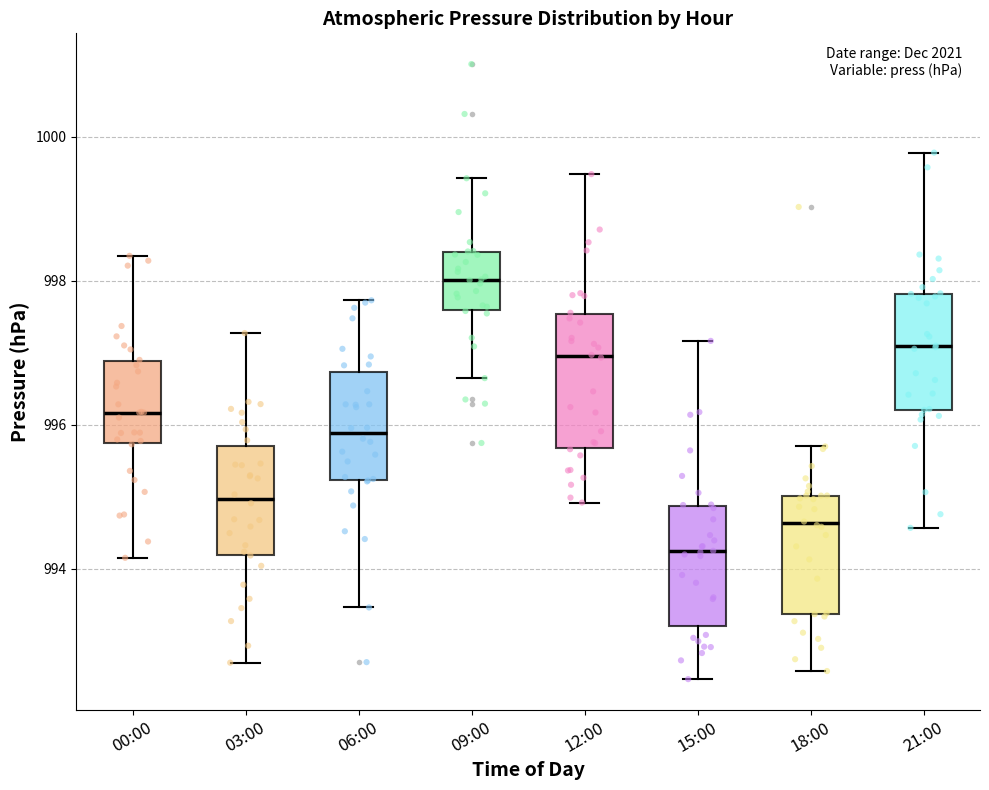

Which box has the highest median line?

09:00